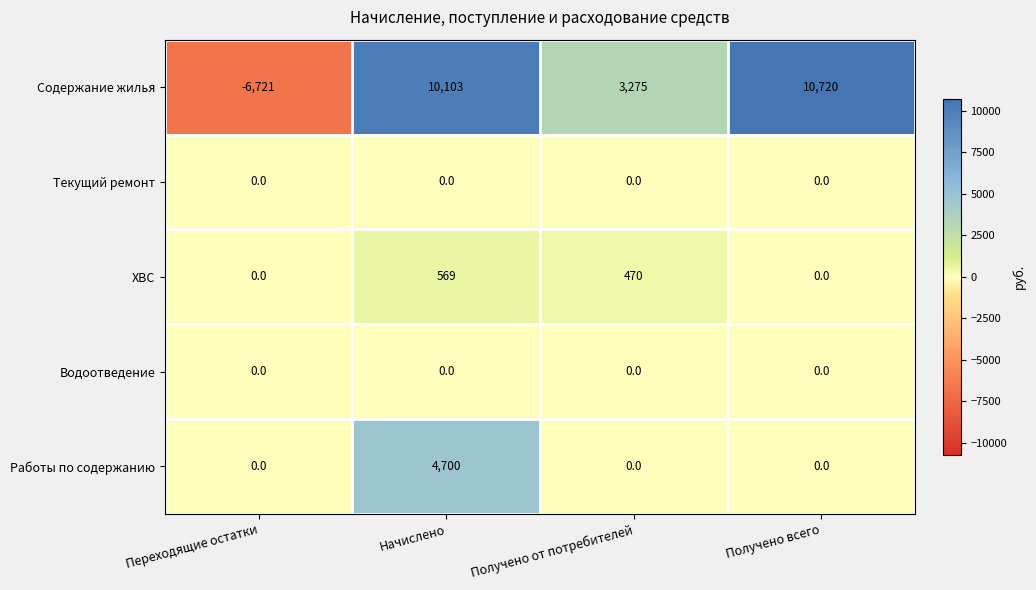

Which label corresponds to the largest value in the chart?

Получено всего